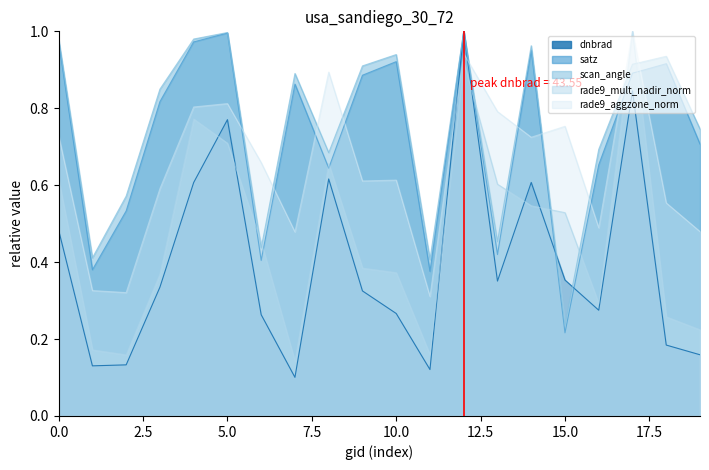

True or false: scan_angle and rade9_mult_nadir_norm cross at least once.

True